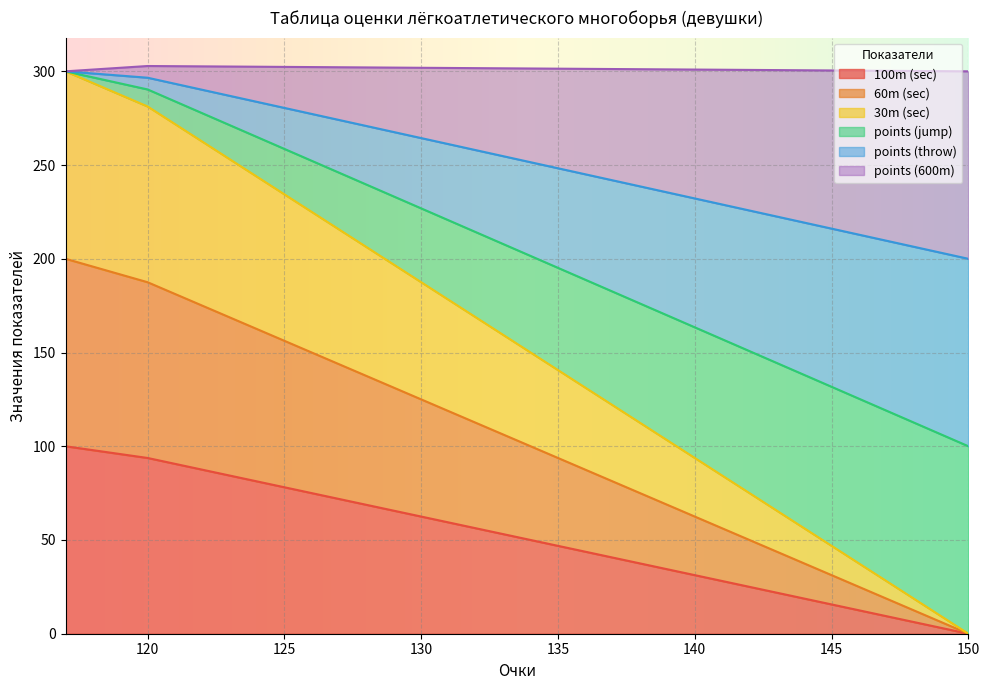

True or false: 30m (sec) and 100m (sec) intersect in this chart.

False